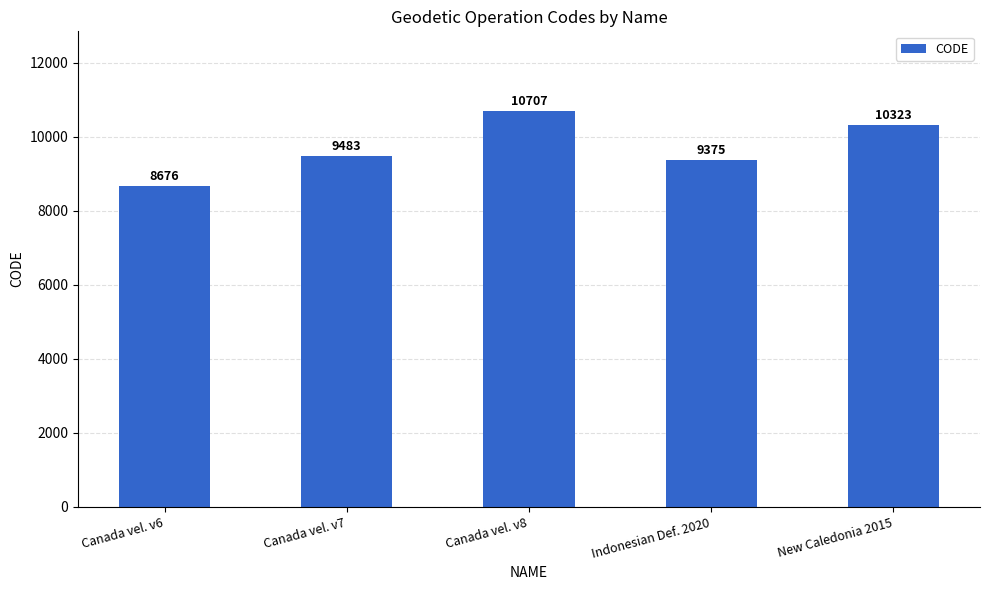

What is the average value?

9713